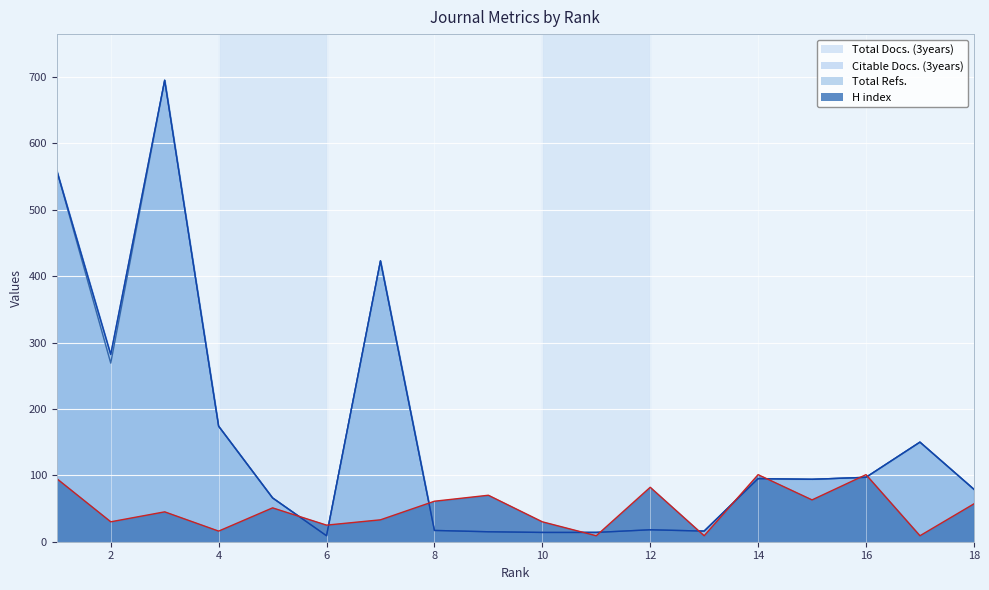

What is the total value across all series at 15?

345